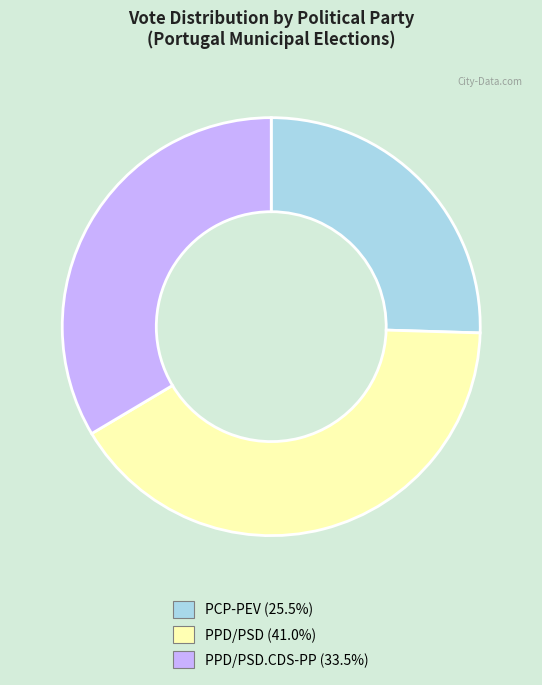

Does any single category account for the majority?

No